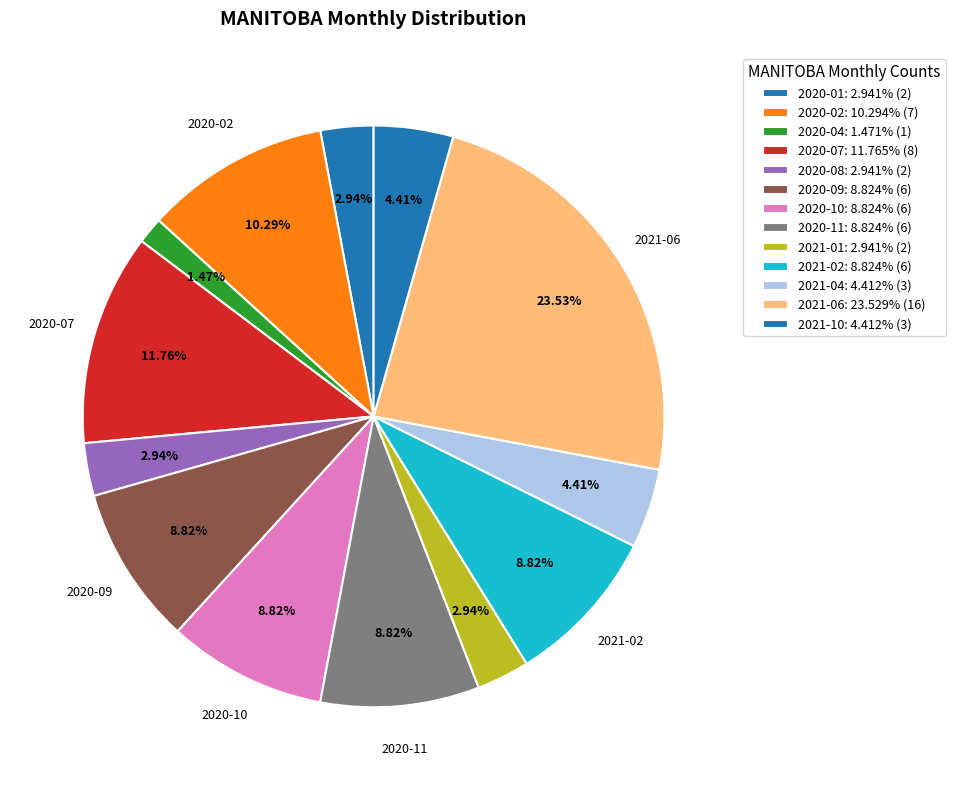

How many slices are in this pie chart?

13